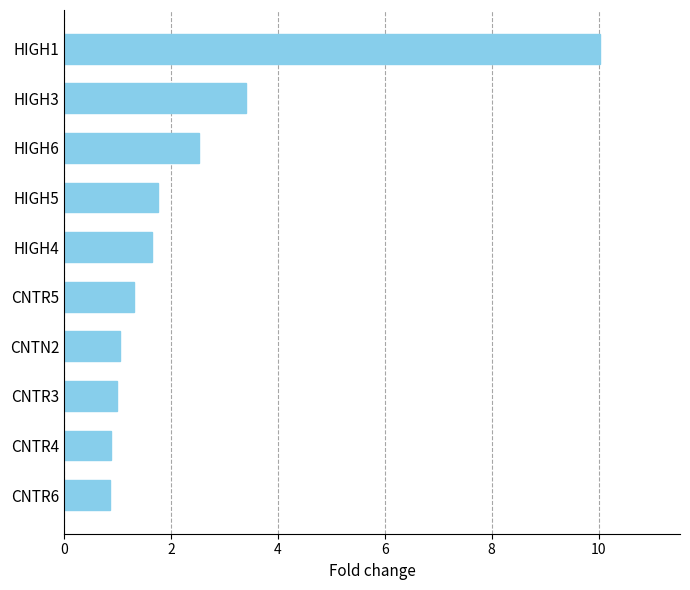

How many series are shown in this chart?

1